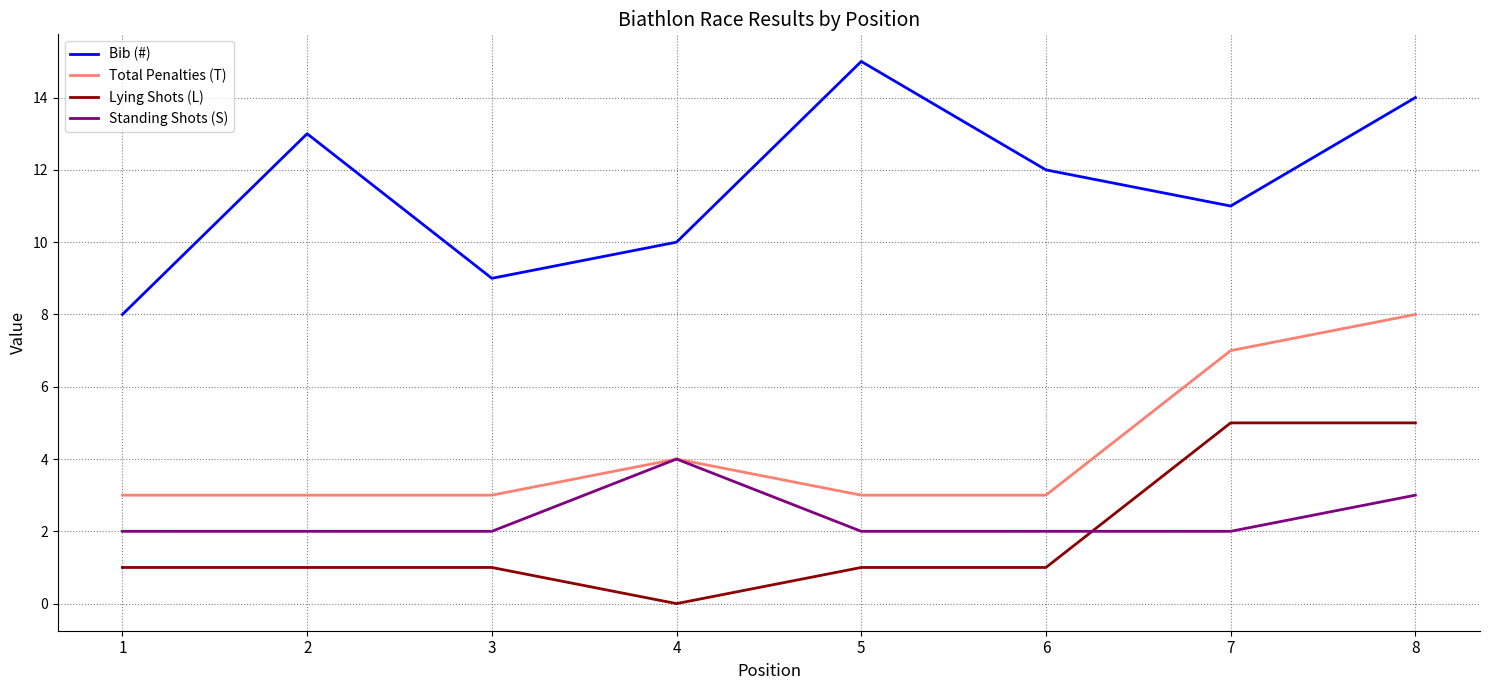

The value of Bib (#) at 5 is 15. True or false?

True